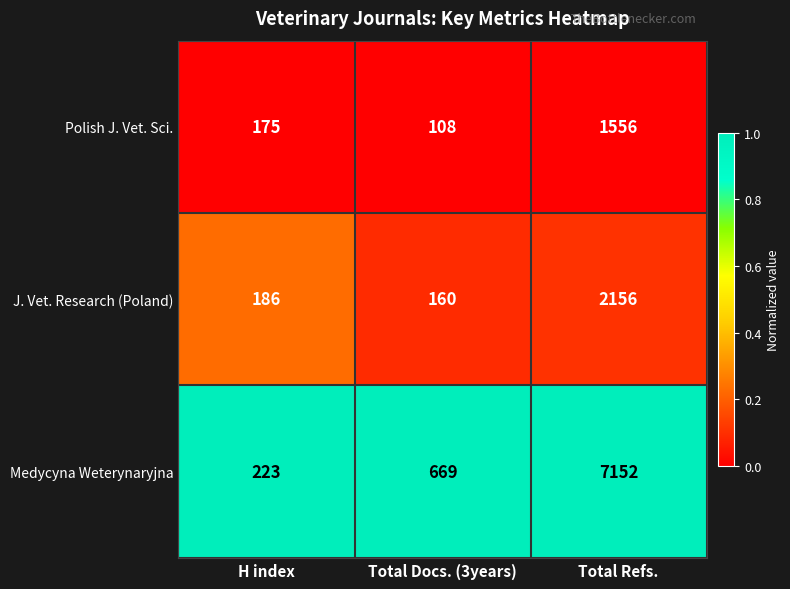

Which series has the largest range (max minus min)?

Medycyna Weterynaryjna